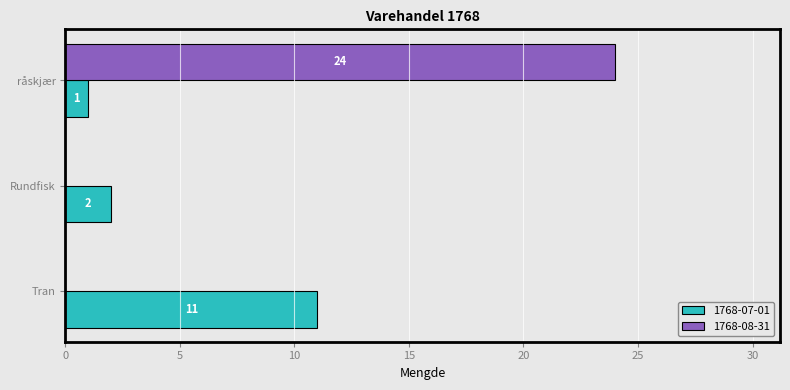

How many 1768-08-31 values are between 0 and 24?

3